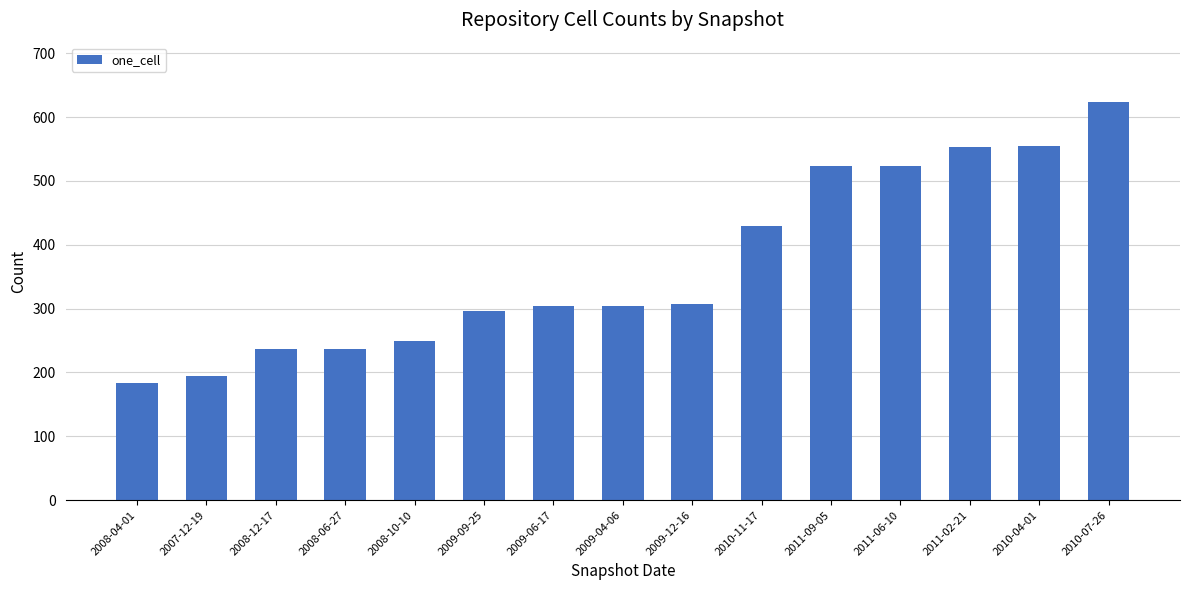

What is the difference between the values at 2008-12-17 and 2009-09-25?

61